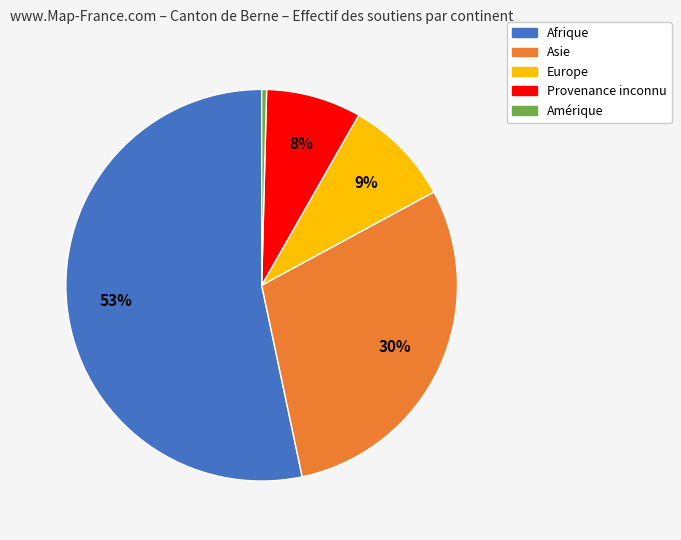

Which category has the biggest portion of the pie?

Afrique